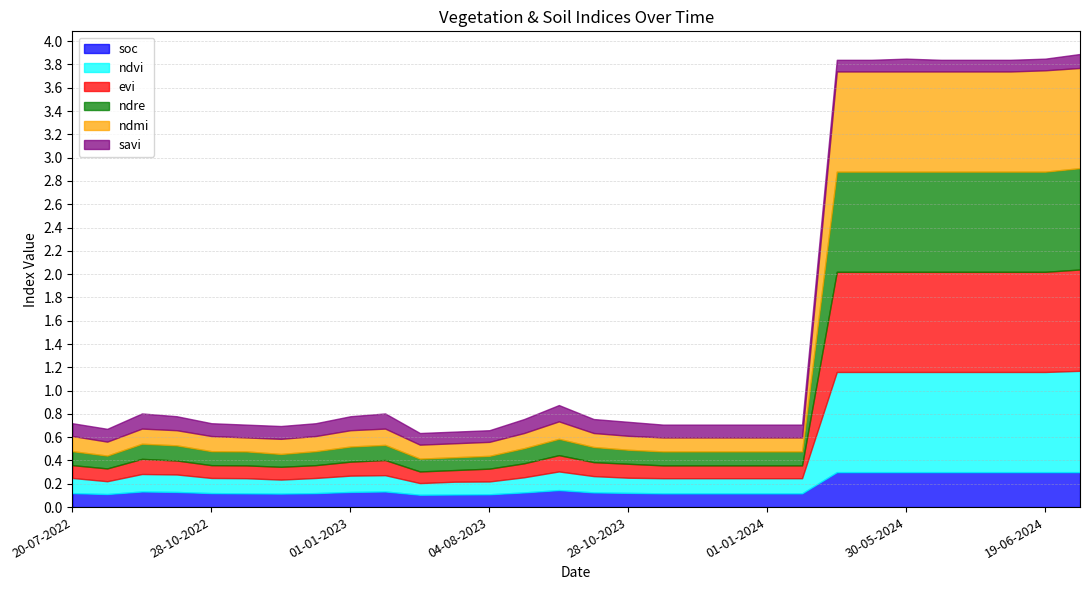

True or false: savi and ndre cross at least once.

False